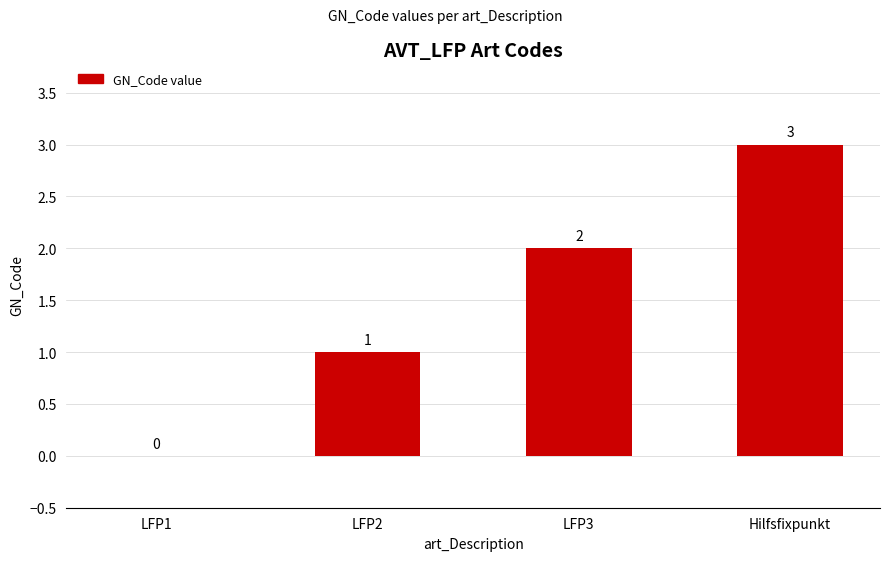

What is the greatest value displayed?

3